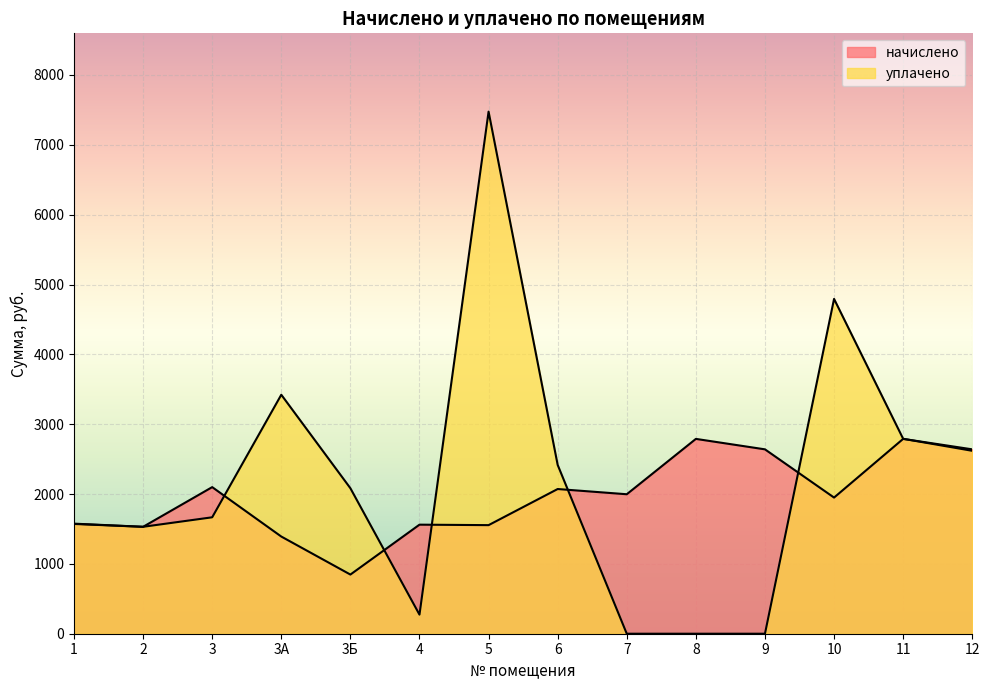

Is the value of уплачено at 3Б greater than the value of начислено at 4?

Yes